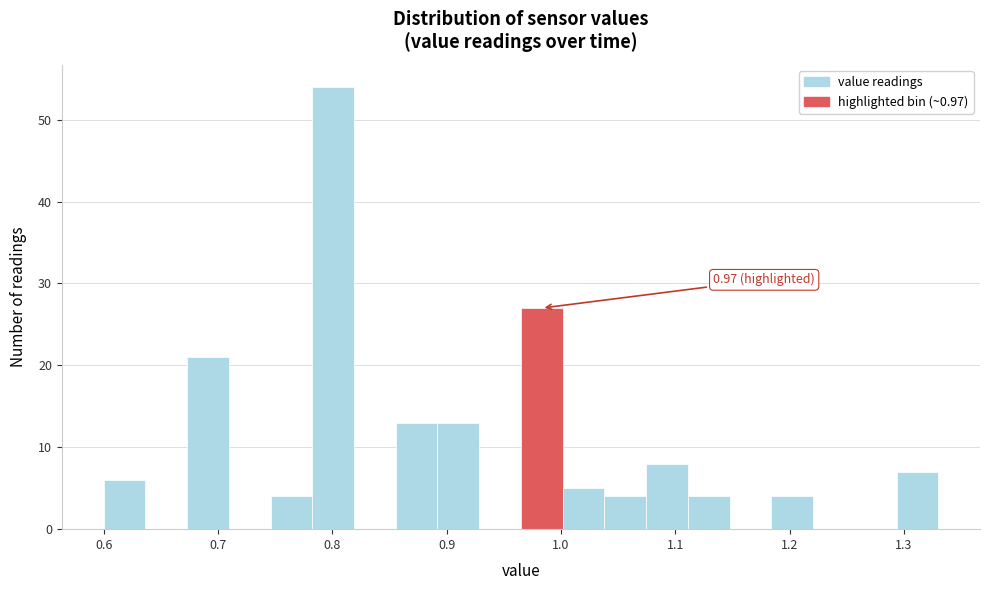

Around what value on the x-axis is the tallest bar? Give the approximate position of its centre, as read against the axis.

0.80